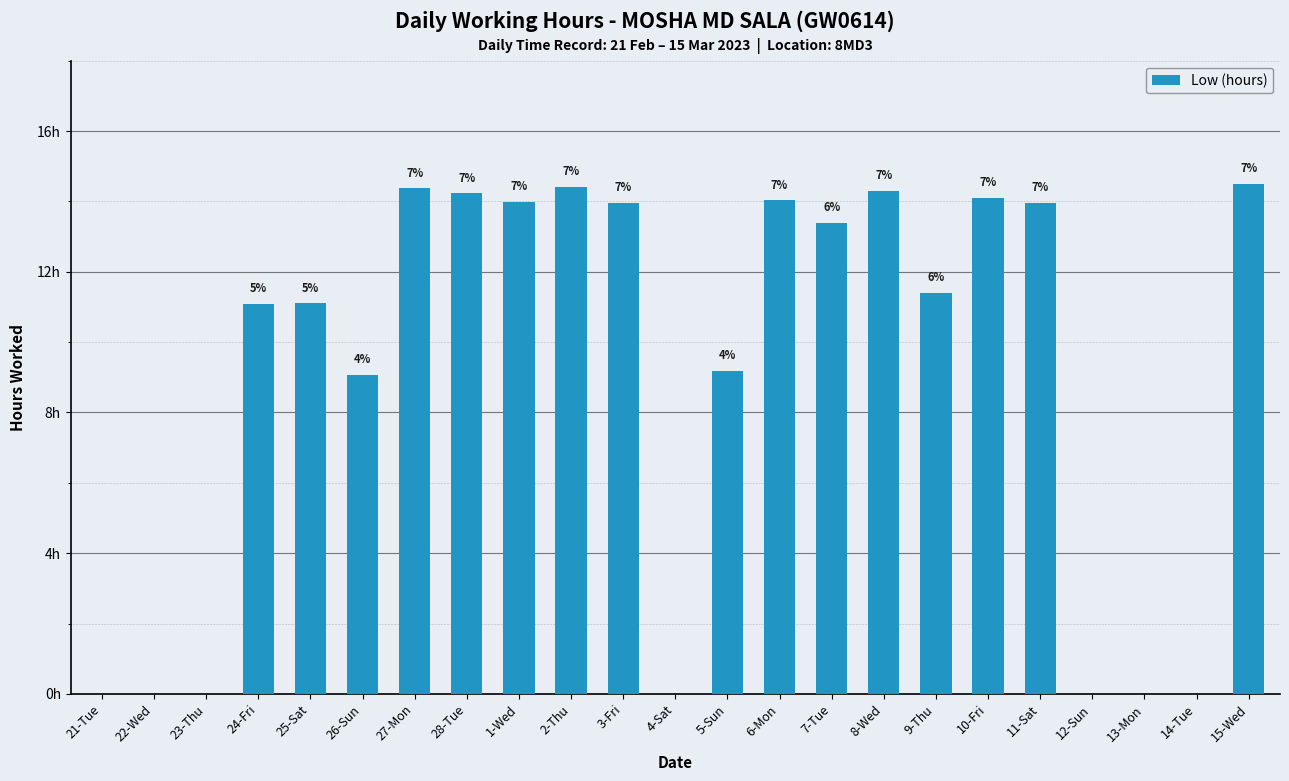

List the labels in order of value, smallest first.

21-Tue, 22-Wed, 23-Thu, 4-Sat, 12-Sun, 13-Mon, 14-Tue, 26-Sun, 5-Sun, 24-Fri, 25-Sat, 9-Thu, 7-Tue, 3-Fri, 11-Sat, 1-Wed, 6-Mon, 10-Fri, 28-Tue, 8-Wed, 27-Mon, 2-Thu, 15-Wed